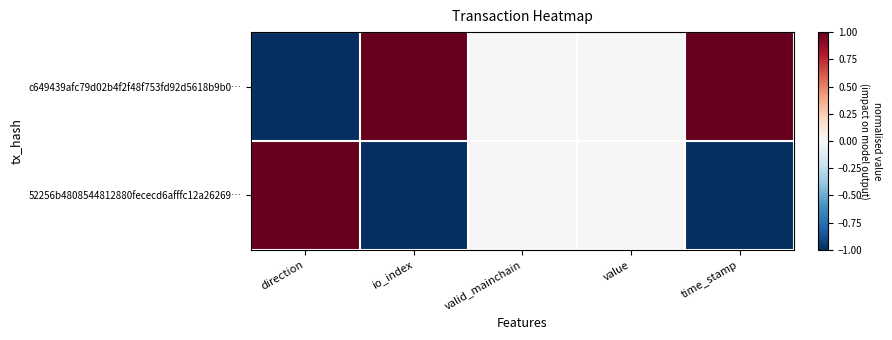

List the series in order of their overall mean, lowest first.

52256b4808544812880fececd6afffc12a26269…, c649439afc79d02b4f2f48f753fd92d5618b9b0…